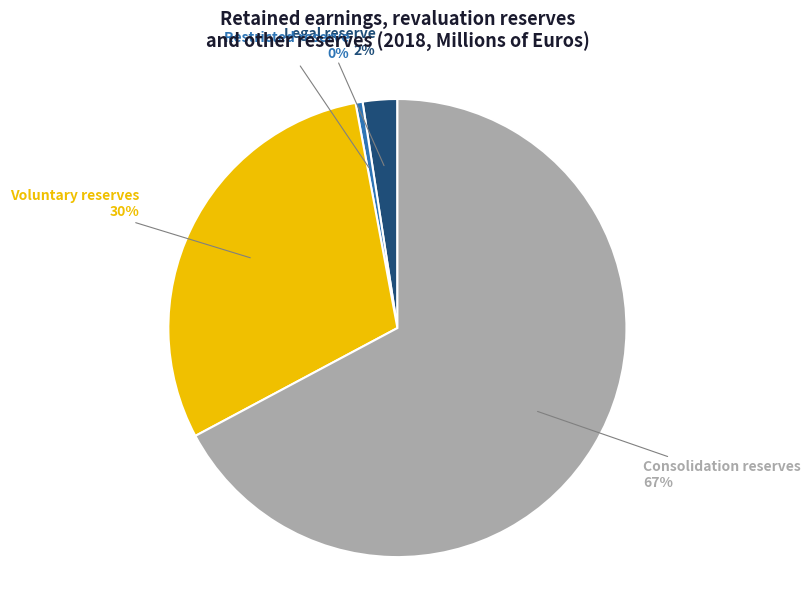

Is there a majority slice in this chart?

Yes